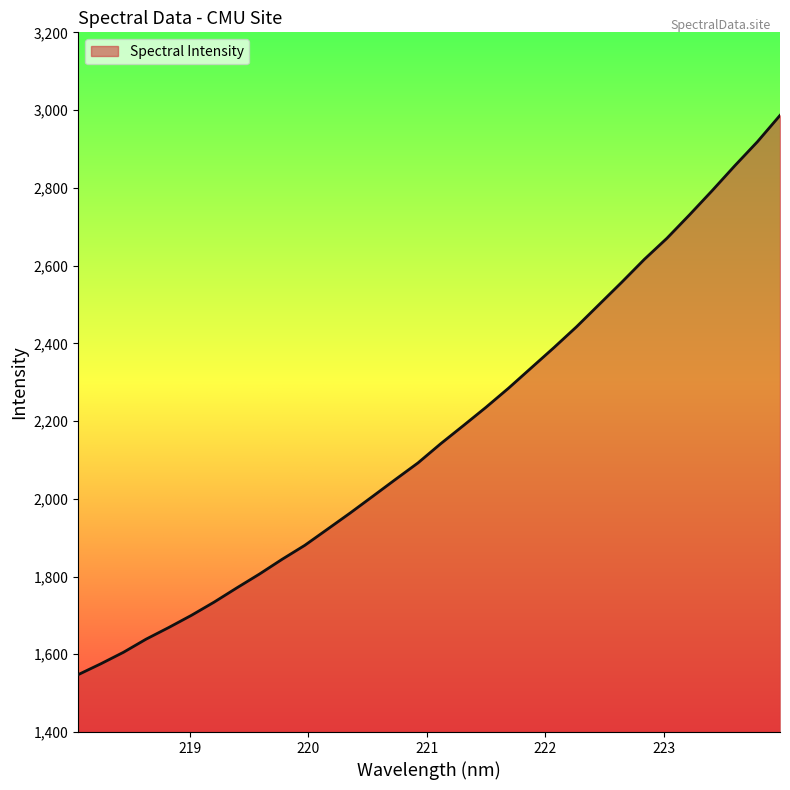

What is the greatest value displayed?

2986.3